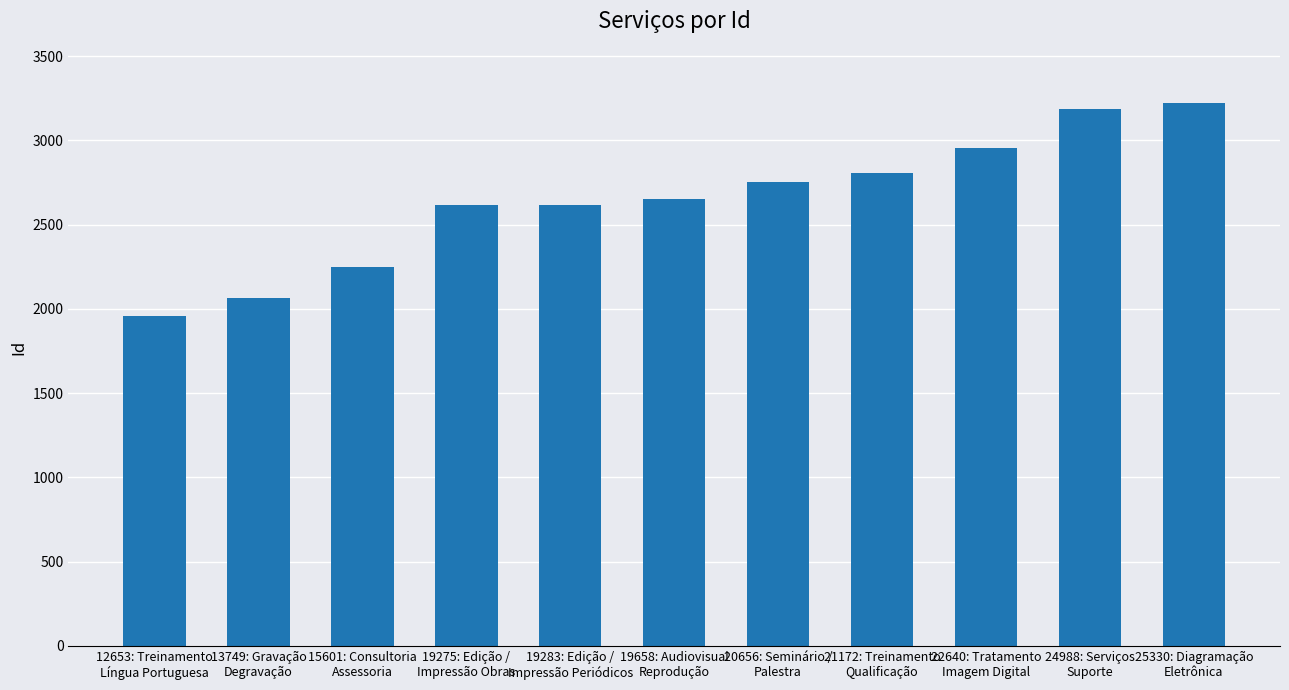

What is the approximate value at 19275: Edição /
Impressão Obras, to the nearest 50?

2600